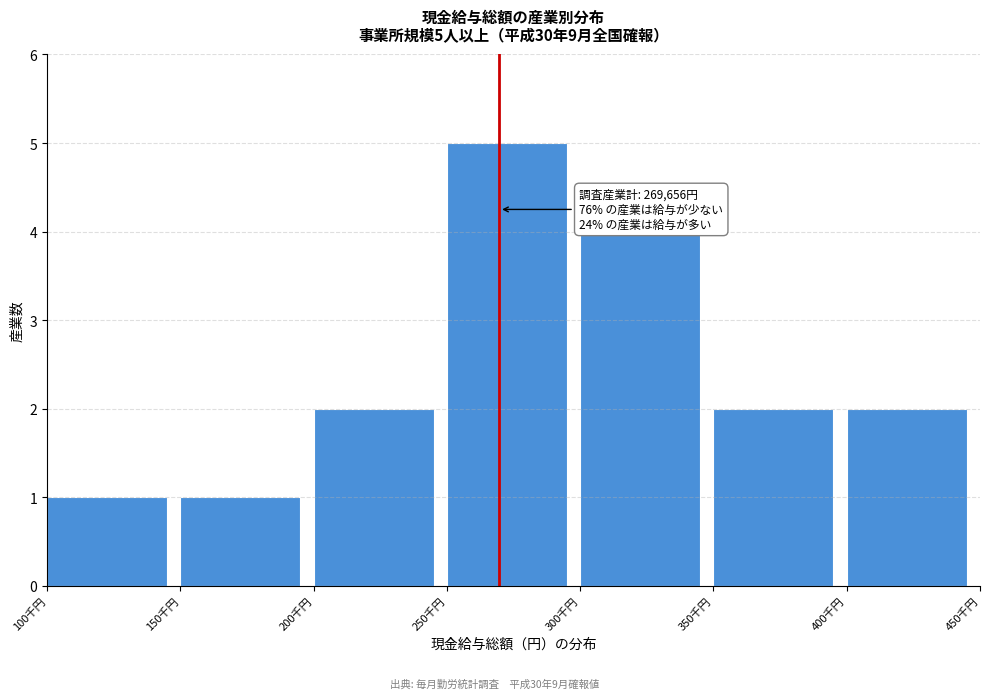

Reading left to right, extract all data points from this chart.

100千円=1	150千円=1	200千円=2	250千円=5	300千円=4	350千円=2	400千円=2